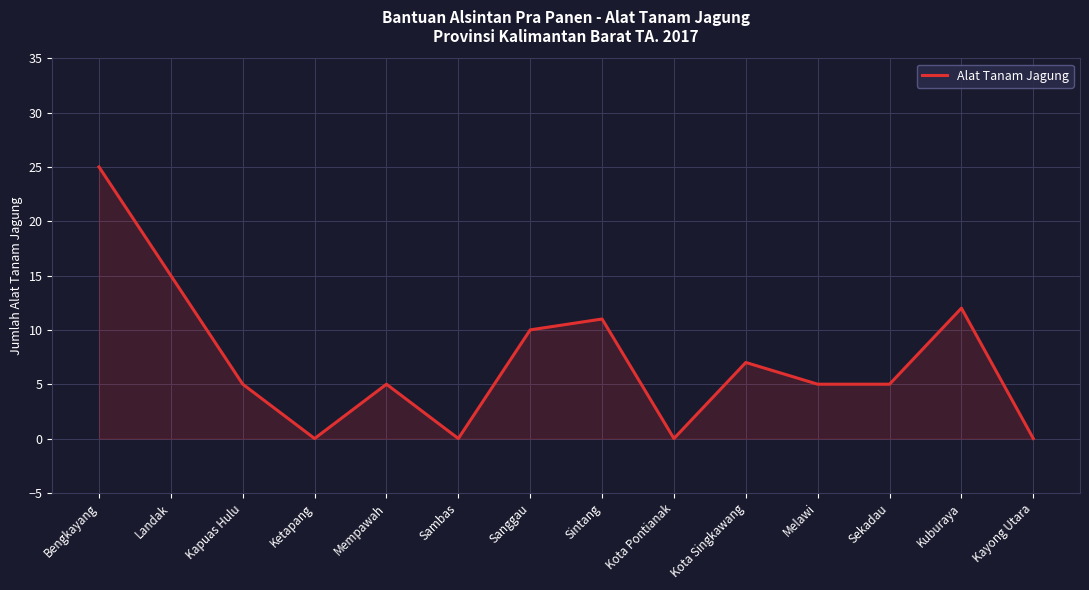

Read the value at Bengkayang.

25